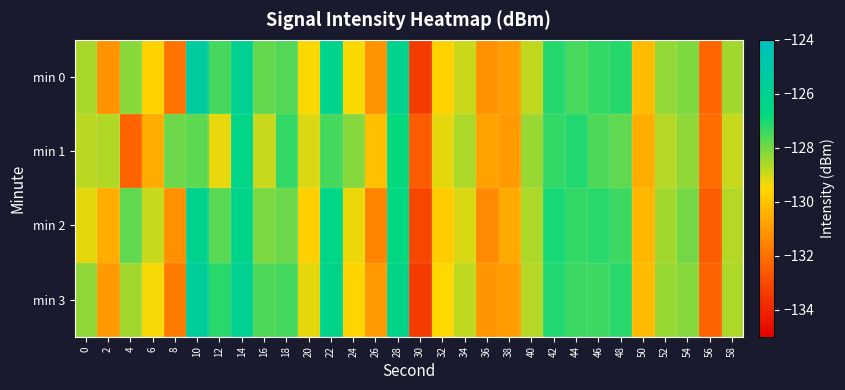

How many distinct data groups are displayed?

4